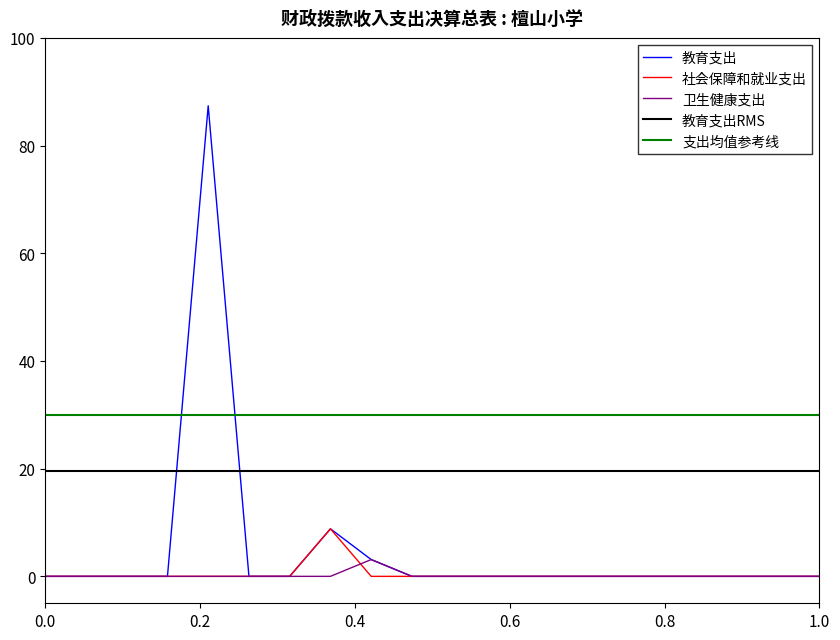

What is the highest value of the 社会保障和就业支出 series?

8.8